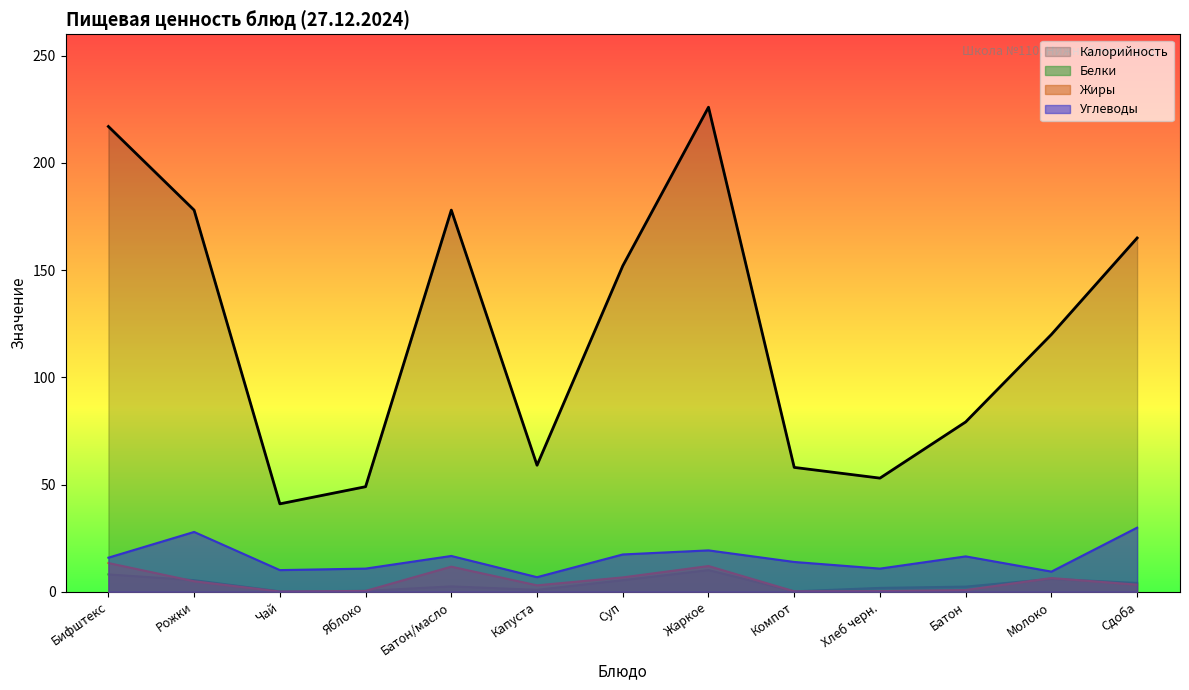

At Батон/масло, list the series in order from largest to smallest.

Калорийность, Углеводы, Жиры, Белки